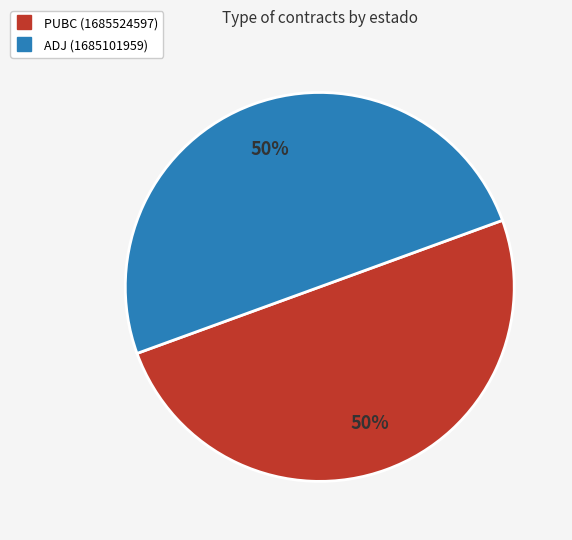

What is the ratio of the value at PUBC to the value at ADJ?

1.0